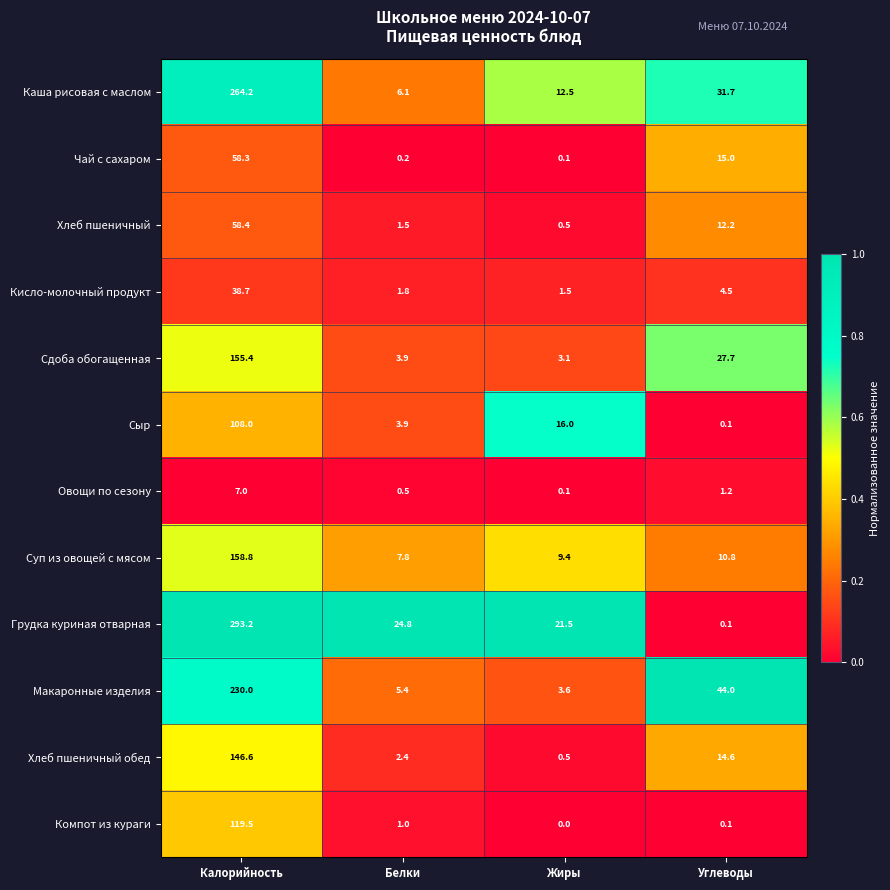

Where is Хлеб пшеничный обед nearest to the value 73?

Углеводы